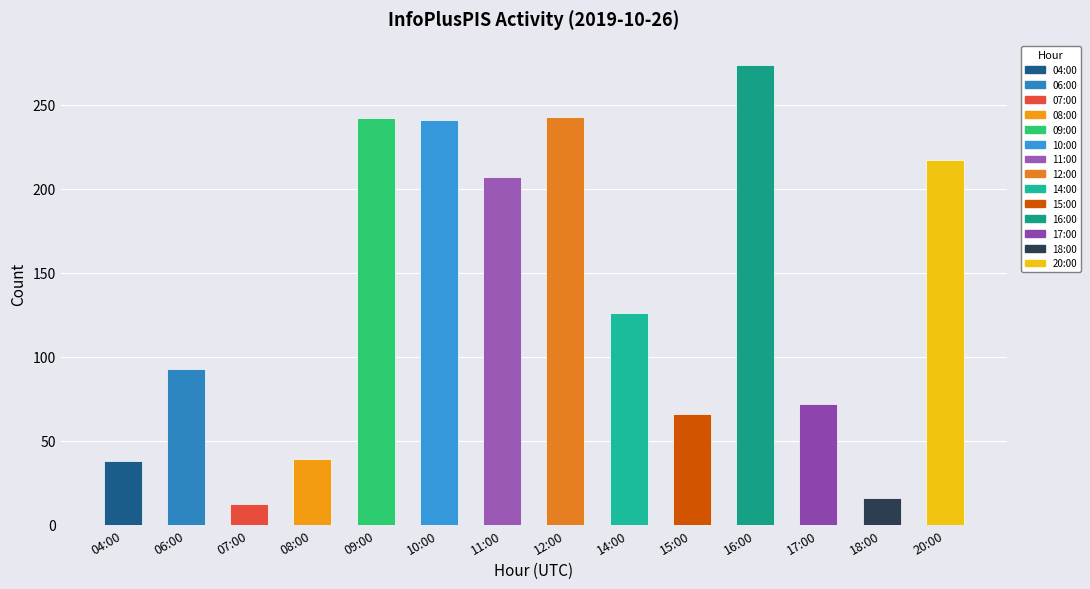

What is the difference between the second highest and second lowest values?

227